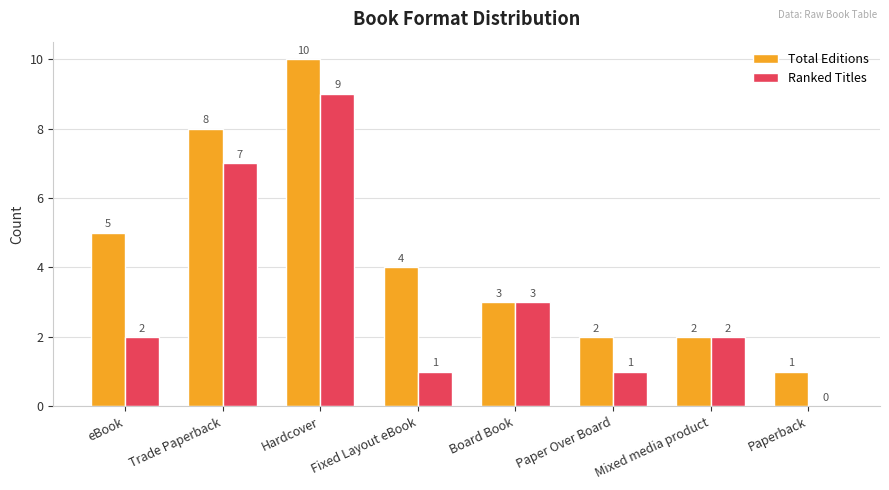

What is the sum of the Total Editions values at Trade Paperback and Mixed media product?

10